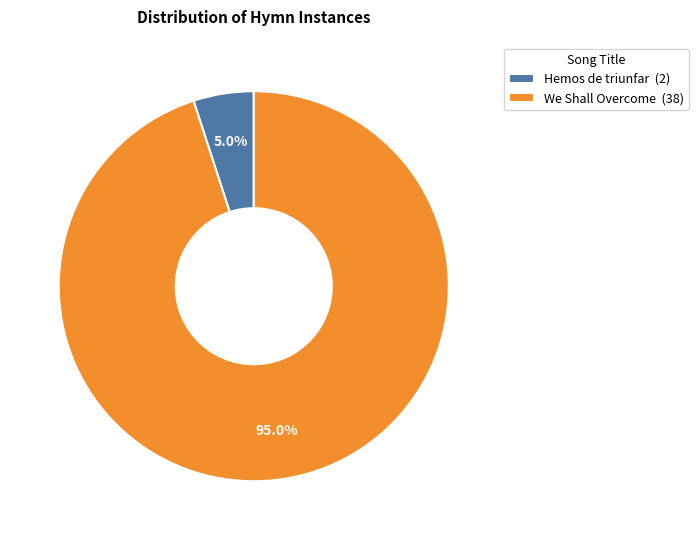

Rank the categories by value from lowest to highest.

Hemos de triunfar, We Shall Overcome